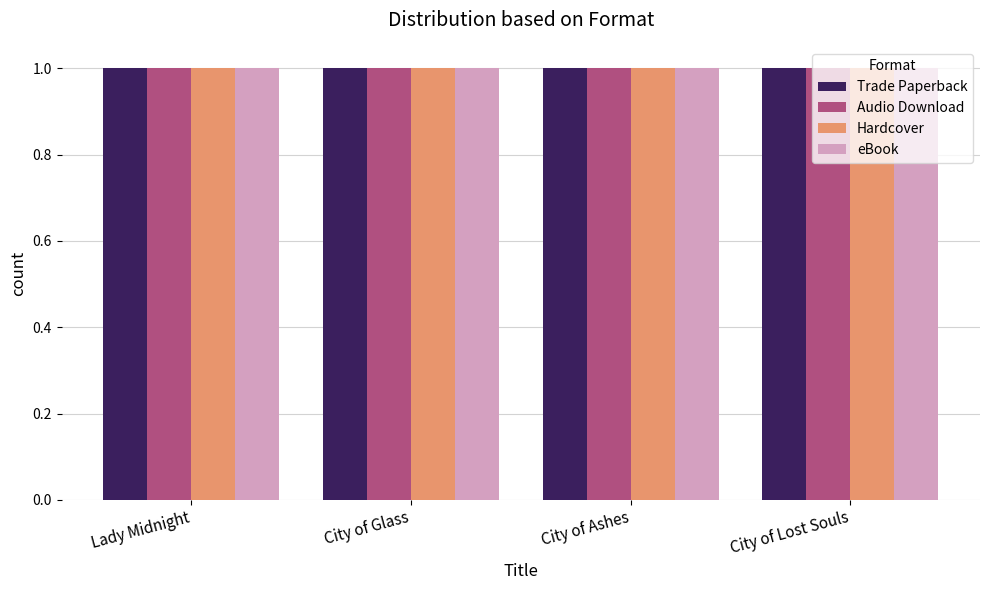

Which label corresponds to the smallest value in the chart?

City of Glass